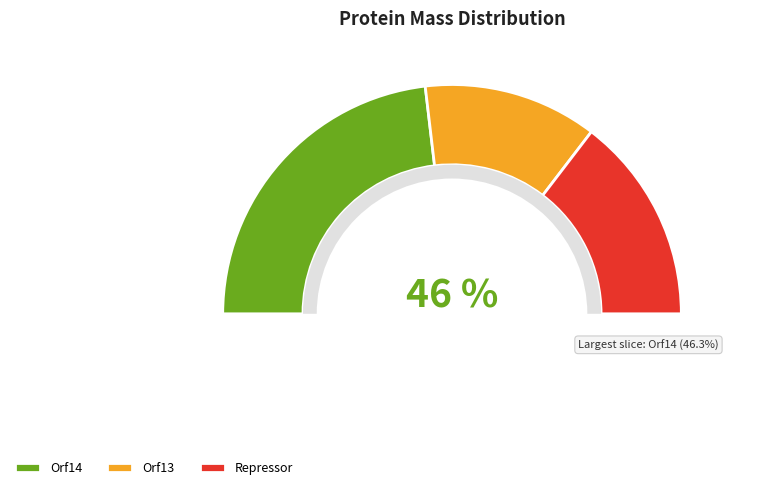

Which slice is the largest?

Orf14